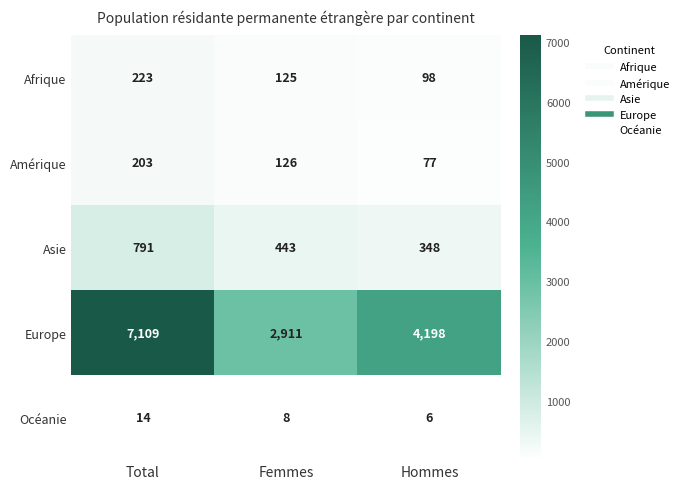

Count the number of data series in this chart.

5